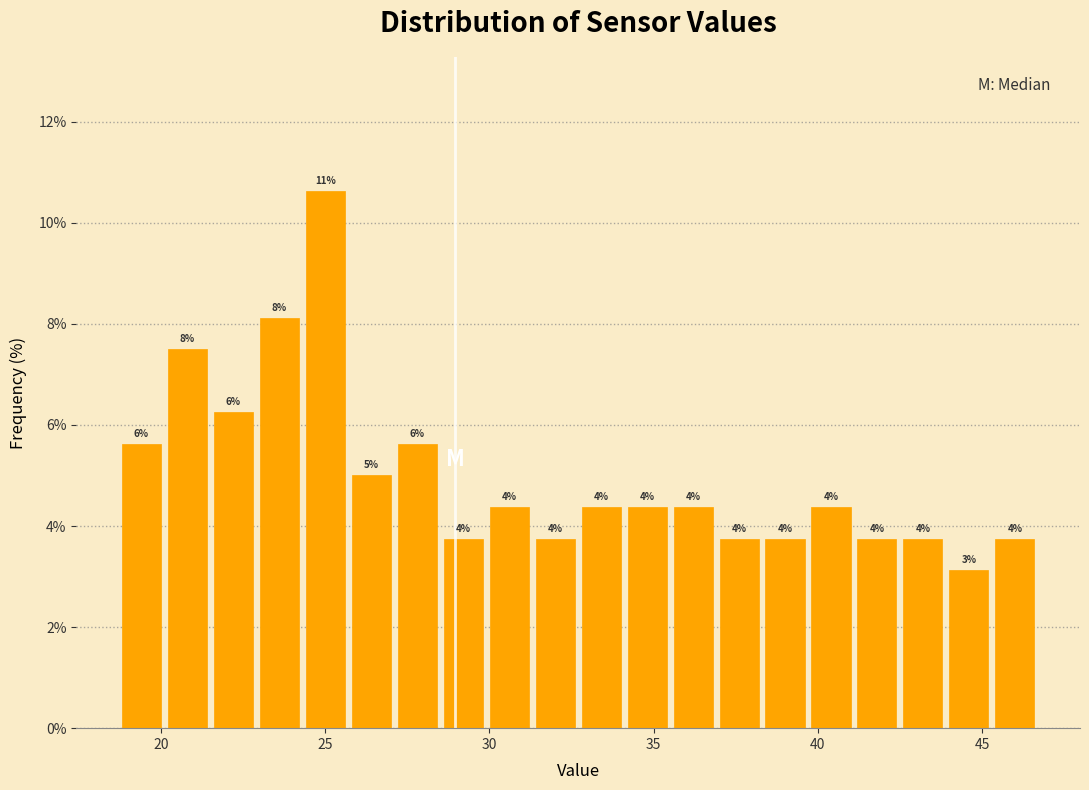

Around what value on the x-axis is the tallest bar? Give the approximate position of its centre, as read against the axis.

25.0